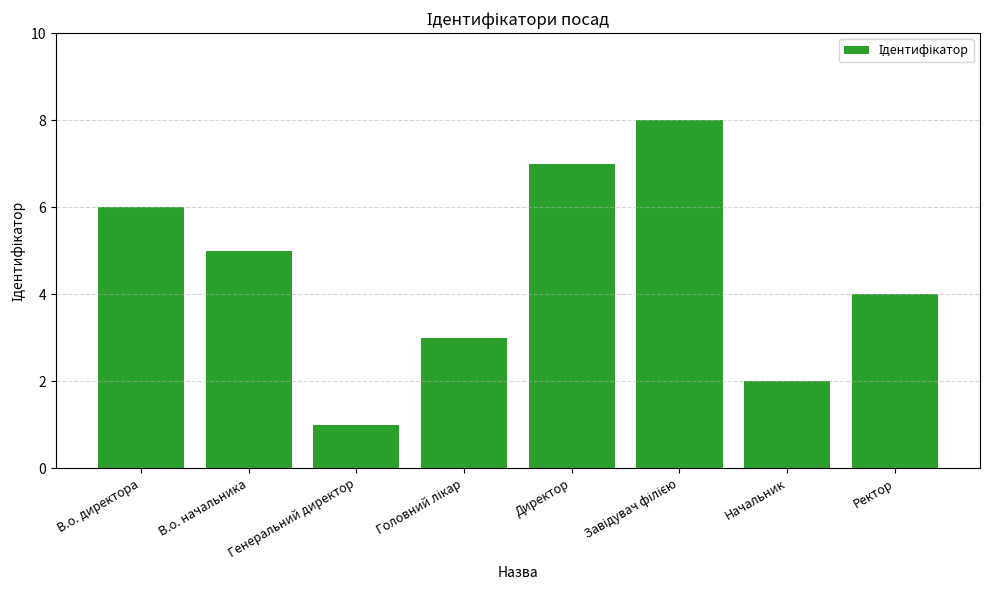

What is the difference between the values at В.о. начальника and Директор?

2